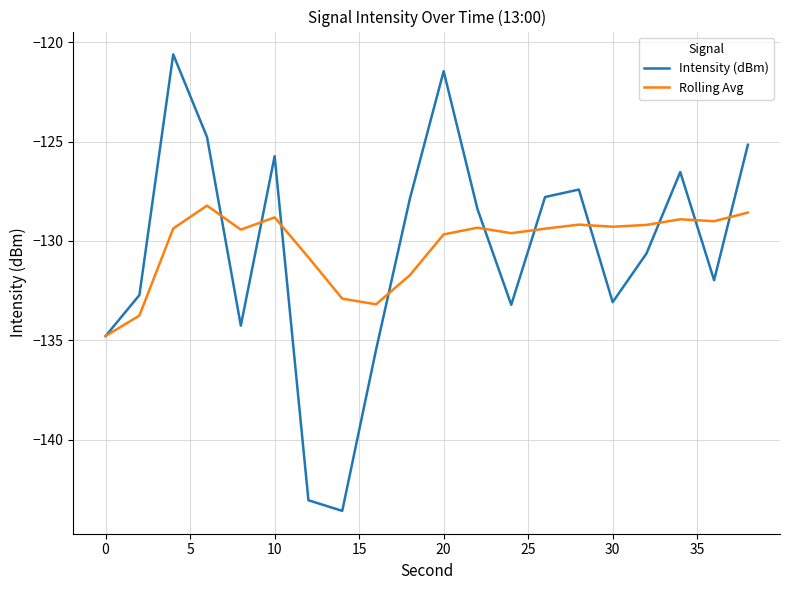

What is the greatest value displayed?

-120.6